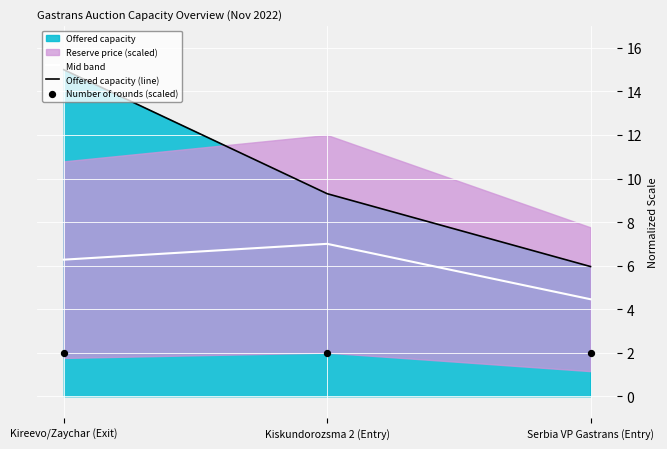

Is the value of Number of rounds (scaled) at Kiskundorozsma 2 (Entry) greater than the value of Mid band at Serbia VP Gastrans (Entry)?

No